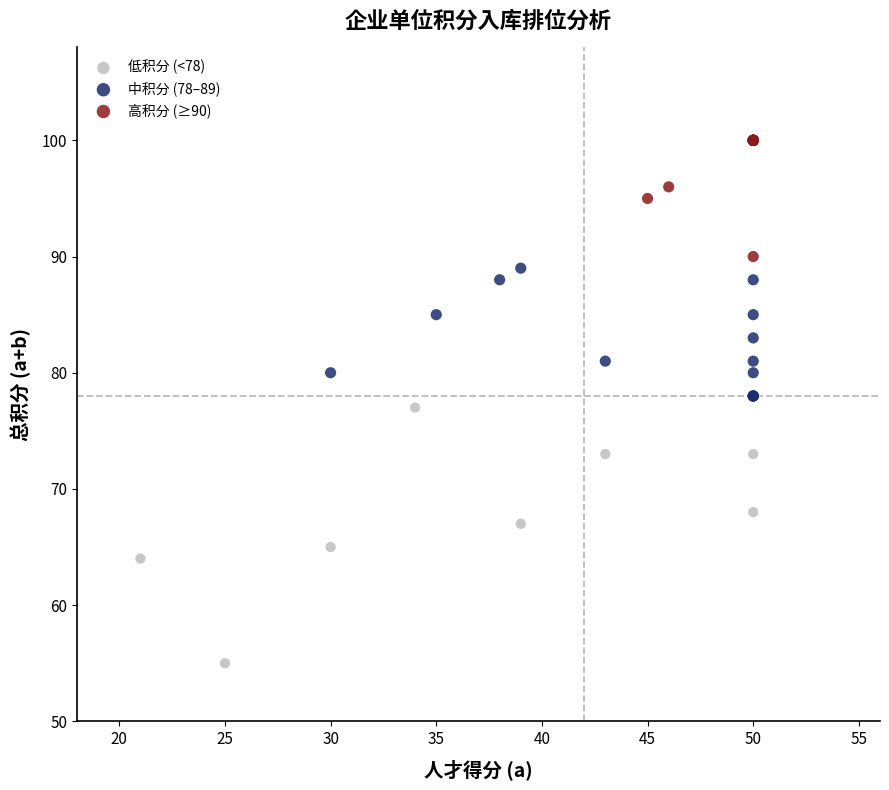

Which series contains the highest Y value?

高积分 (≥90)